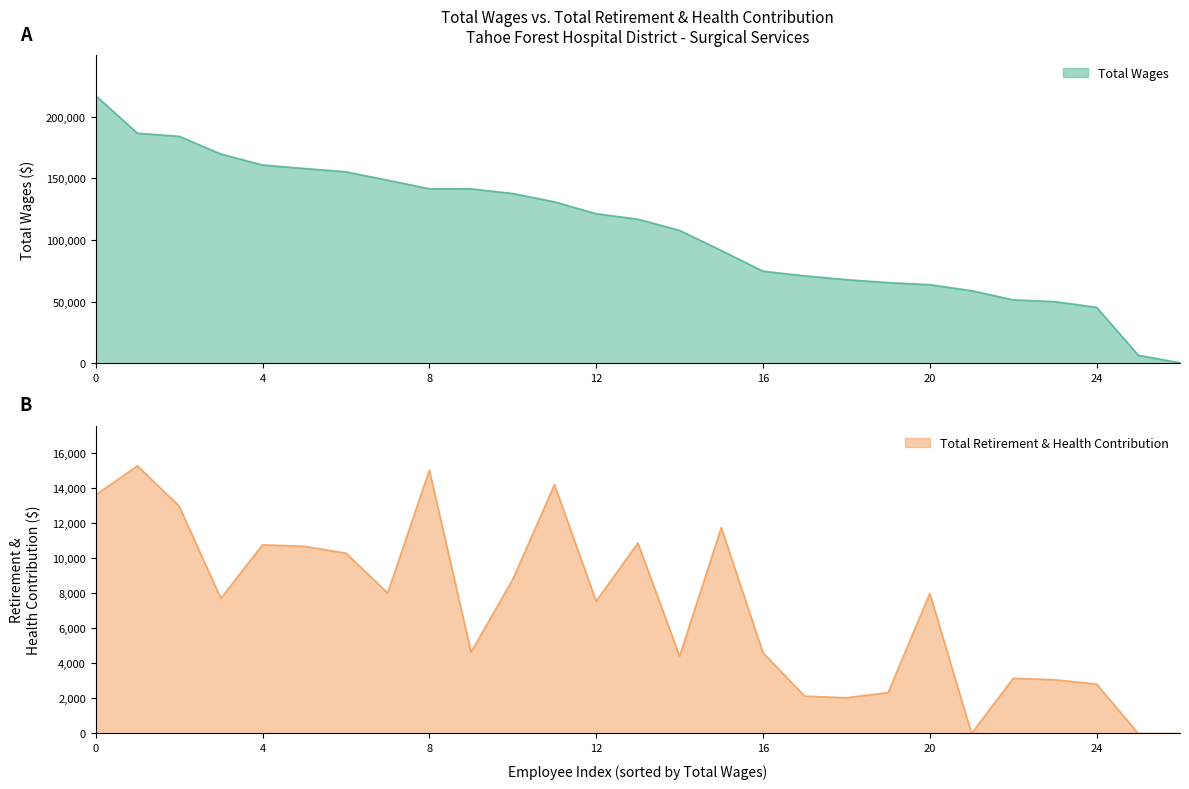

Rank the series by their maximum value, from lowest to highest.

Total Retirement & Health Contribution, Total Wages